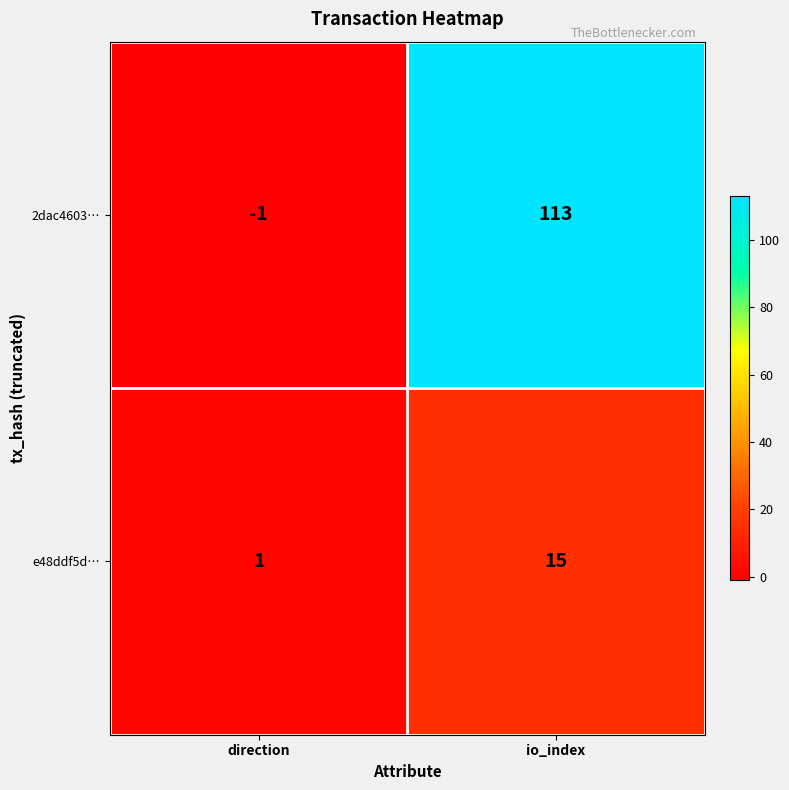

How many distinct data groups are displayed?

2